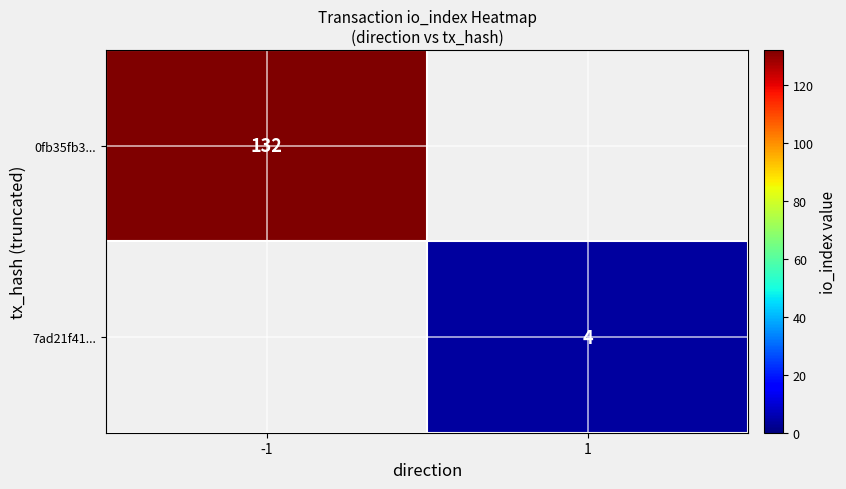

Count the number of data series in this chart.

2